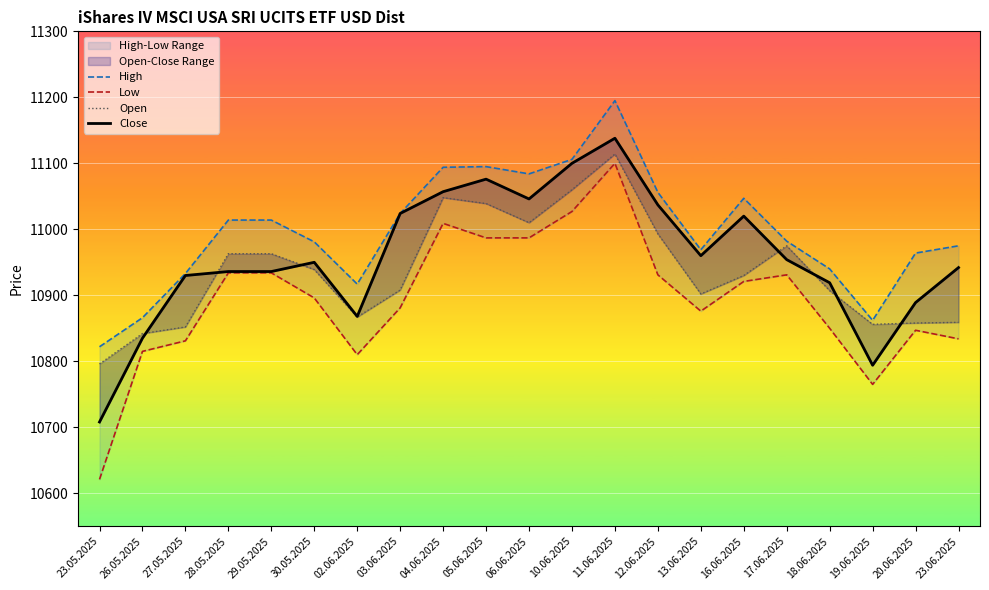

What is the sum of all Low values?

228787